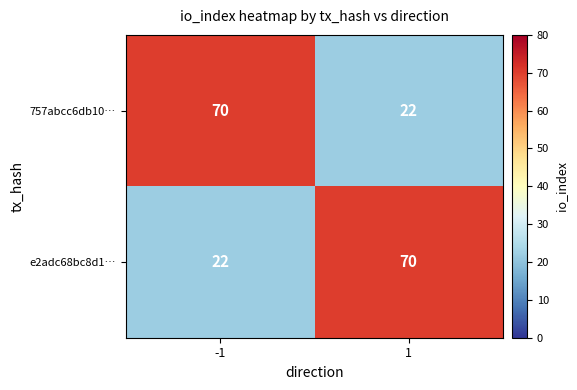

What is the smallest value displayed?

22